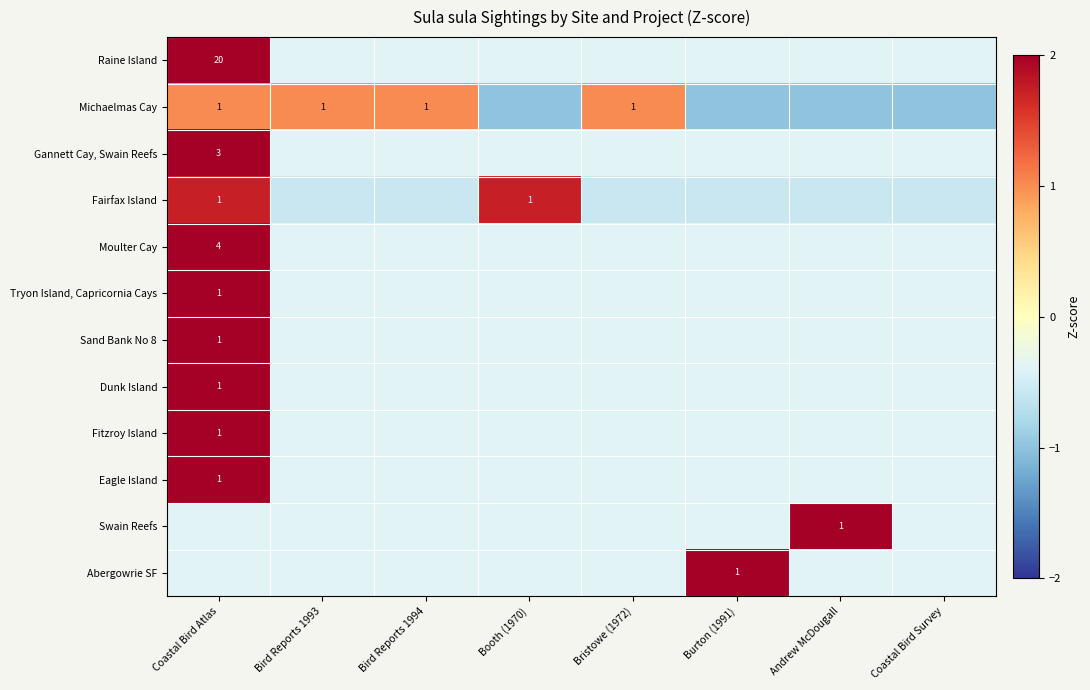

List the labels in order of Swain Reefs value, smallest first.

Coastal Bird Atlas, Bird Reports 1993, Bird Reports 1994, Booth (1970), Bristowe (1972), Burton (1991), Coastal Bird Survey, Andrew McDougall